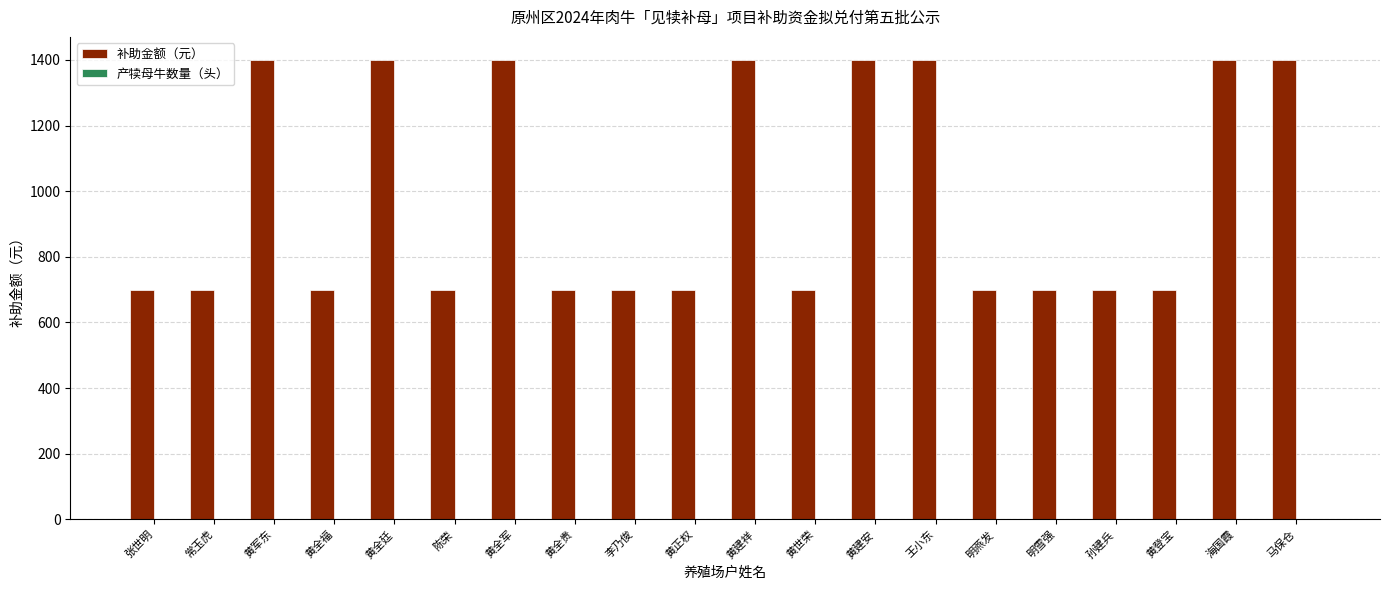

What is the total value across all series at 明燕发?

701